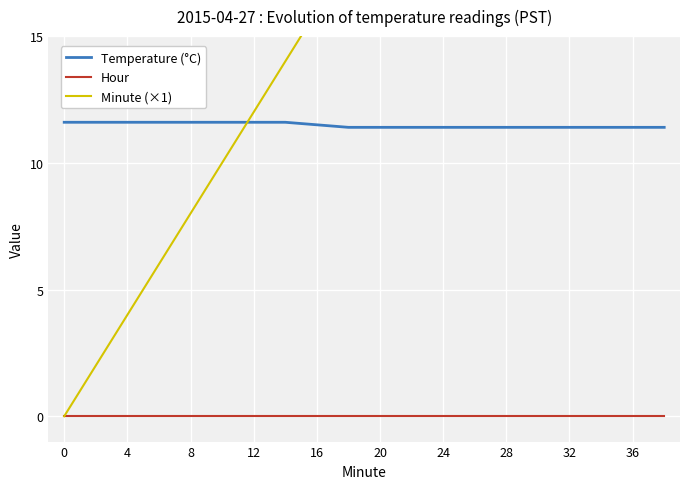

After their last crossing, which series has the higher values: Minute (×1) or Temperature (°C)?

Minute (×1)